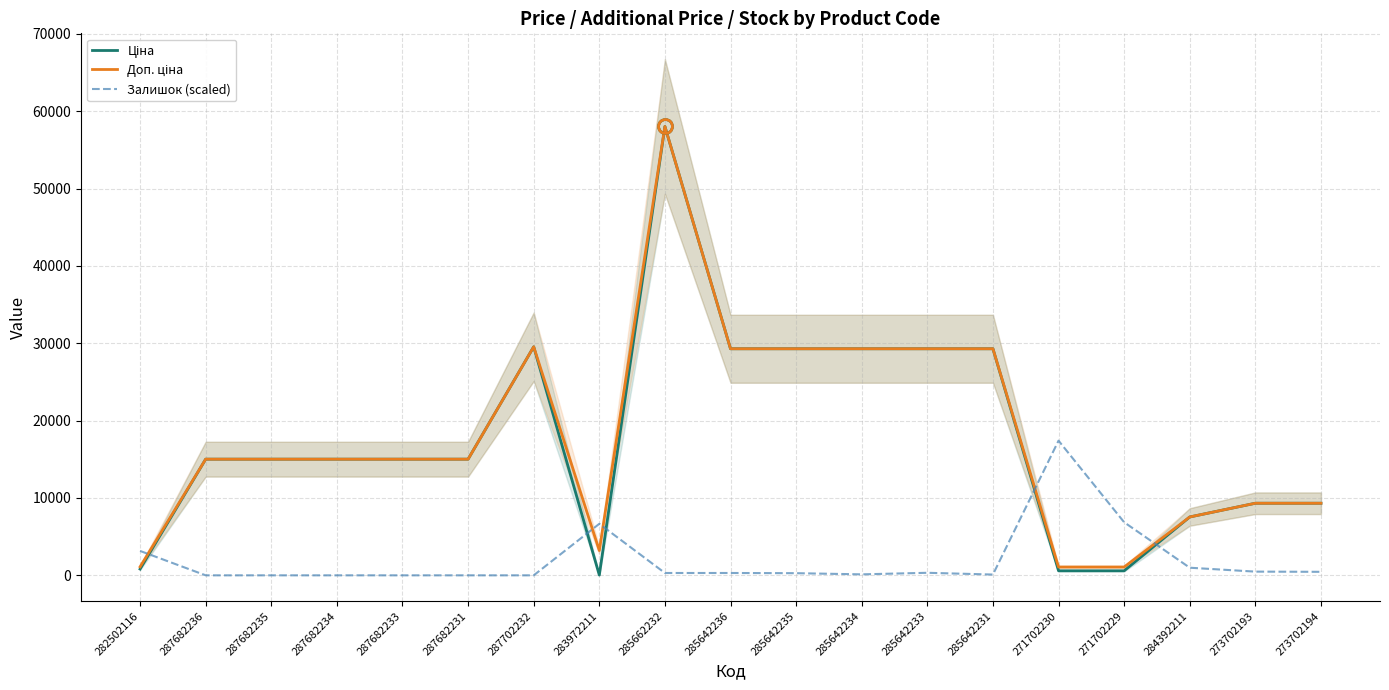

What is the average value of the Доп. ціна series?

17989.5